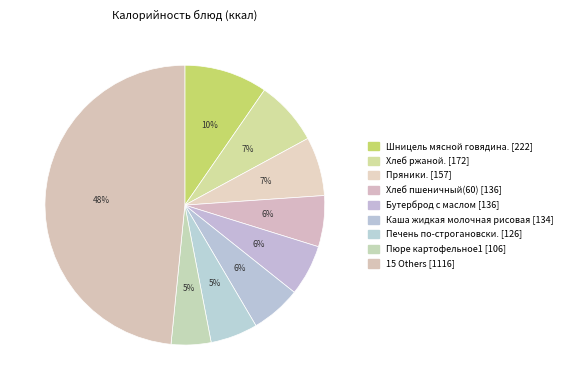

How many slices are in this pie chart?

9